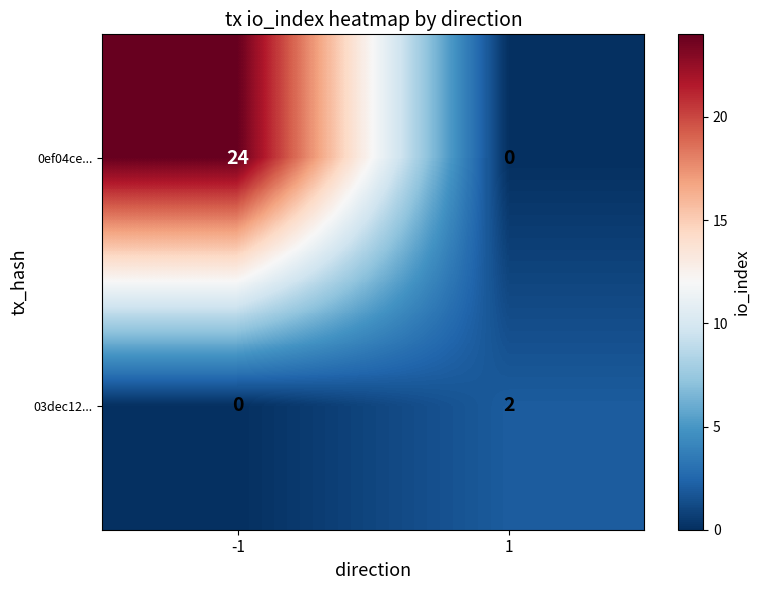

The value of 0ef04ce... at 1 is 11. True or false?

False